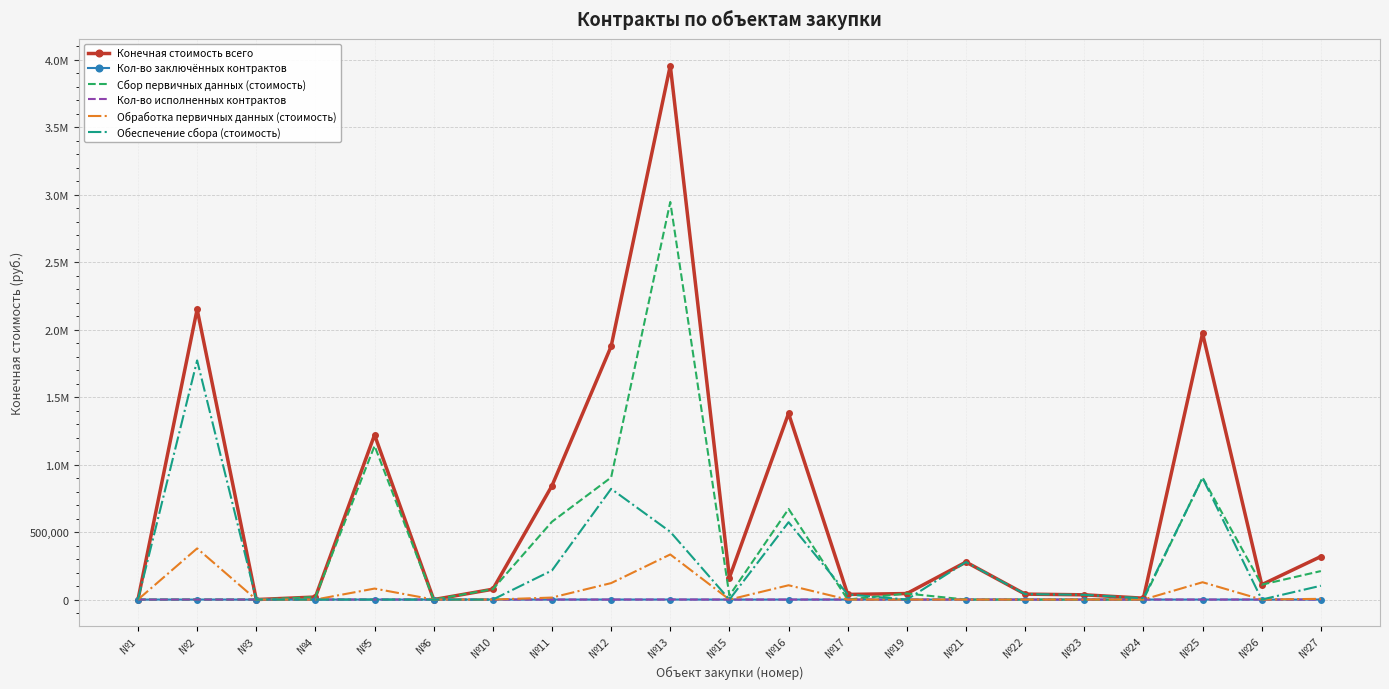

What is the spread (max minus min) of values at №2?

2149902.2